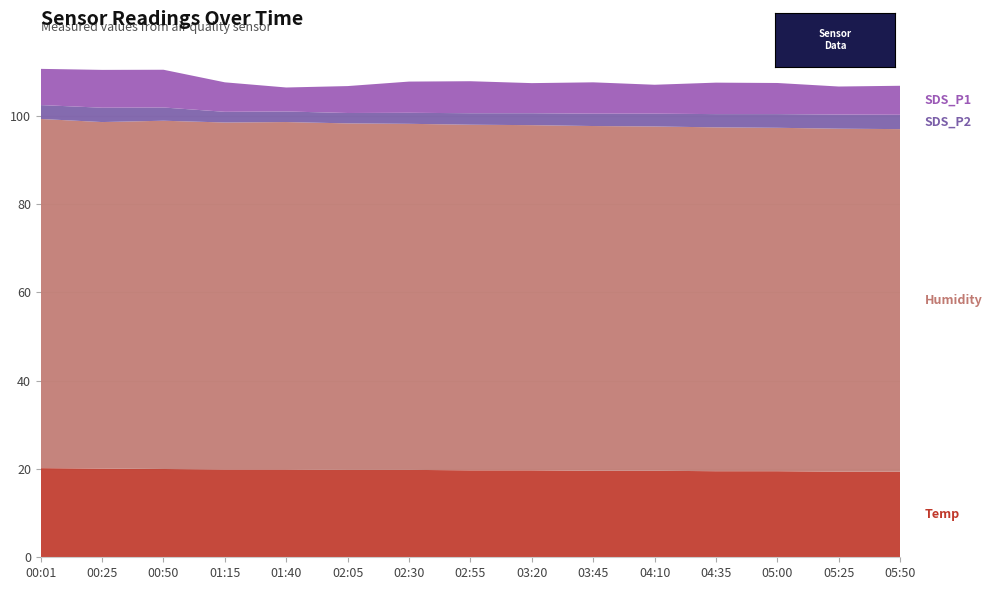

Reading left to right, what are all the values shown in this chart?

Temp: 20.2	20.1	20.0	19.9	19.9	19.8	19.8	19.7	19.7	19.6	19.6	19.5	19.5	19.4	19.4
Humidity: 79.1	78.5	78.9	78.6	78.7	78.5	78.4	78.3	78.2	78.1	78.0	77.9	77.8	77.7	77.6
SDS_P2: 3.1	3.2	3.0	2.4	2.4	2.4	2.5	2.6	2.7	2.8	2.9	3.0	3.1	3.2	3.2
SDS_P1: 8.2	8.6	8.6	6.7	5.4	6.1	7.1	7.2	6.8	7.1	6.5	7.1	7.0	6.3	6.6